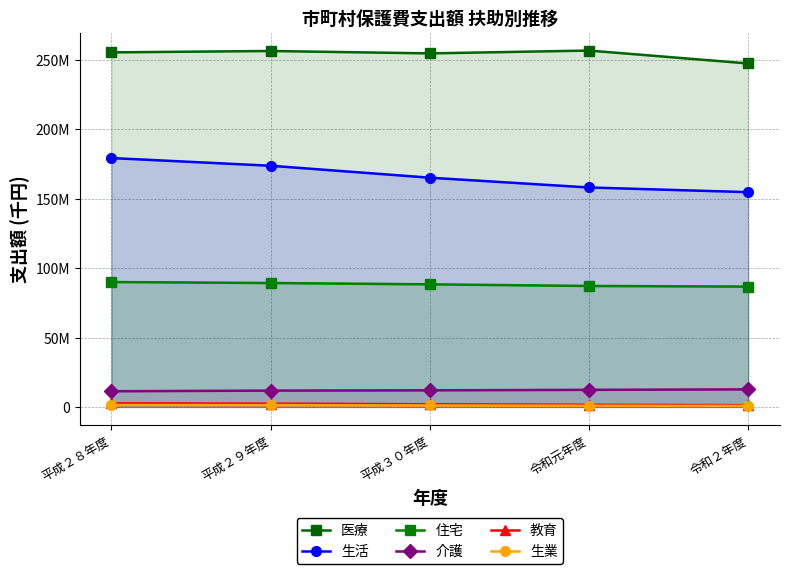

The value of 住宅 at 令和２年度 is 86652877. True or false?

True